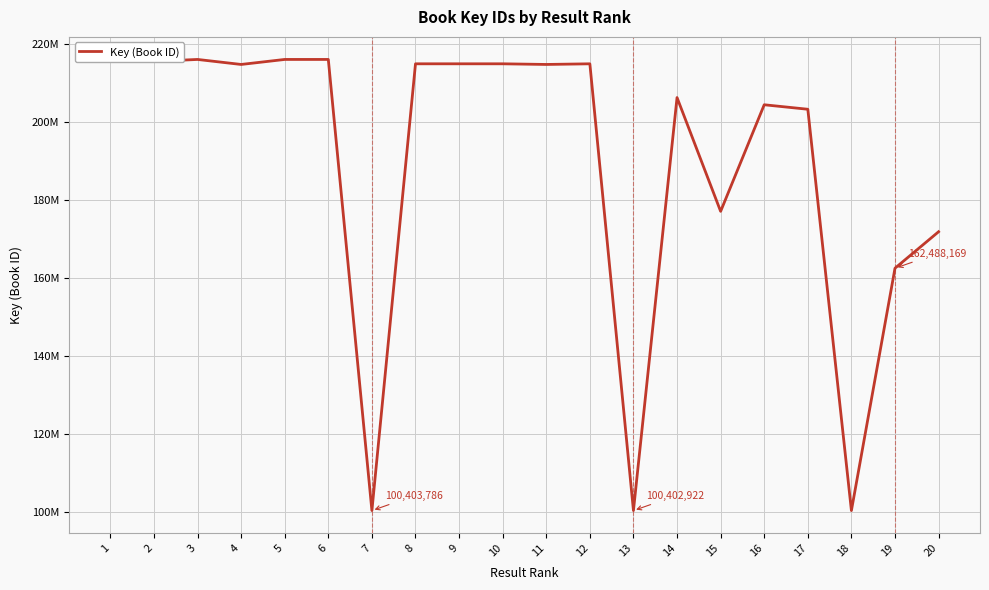

What is the sum of the values at 5 and 19?

378460315